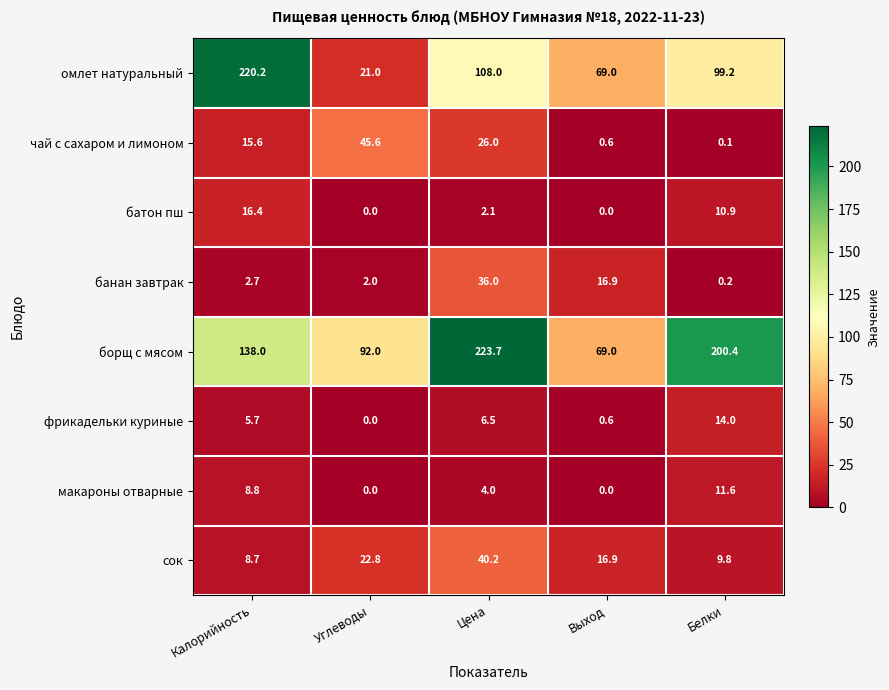

Which series has the widest spread of values?

омлет натуральный